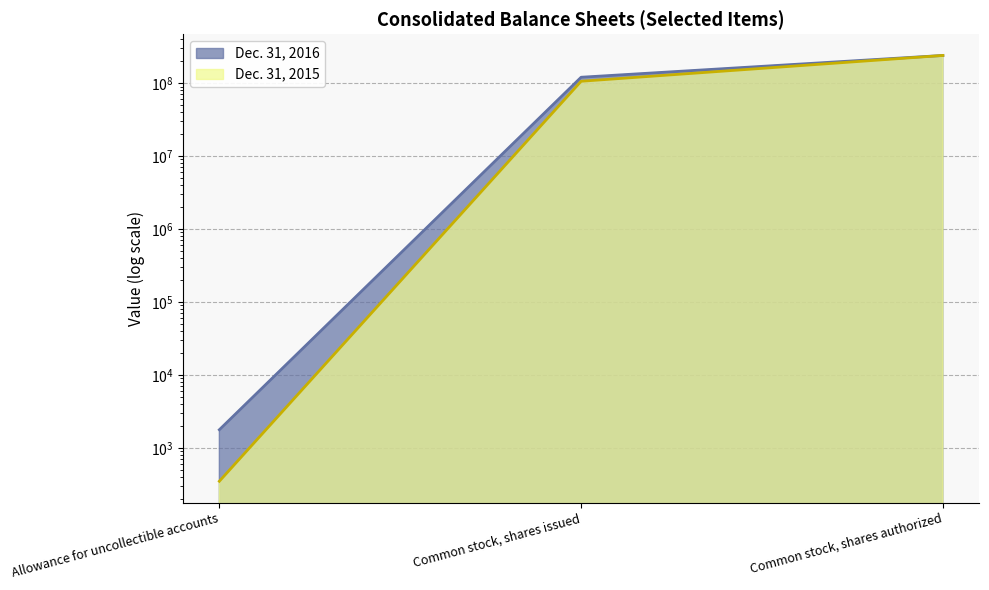

Reading left to right, what are all the values shown in this chart?

Dec. 31, 2016: Allowance for uncollectible accounts=1778	Common stock, shares issued=120630000	Common stock, shares authorized=240000000
Dec. 31, 2015: Allowance for uncollectible accounts=350	Common stock, shares issued=106289000	Common stock, shares authorized=240000000